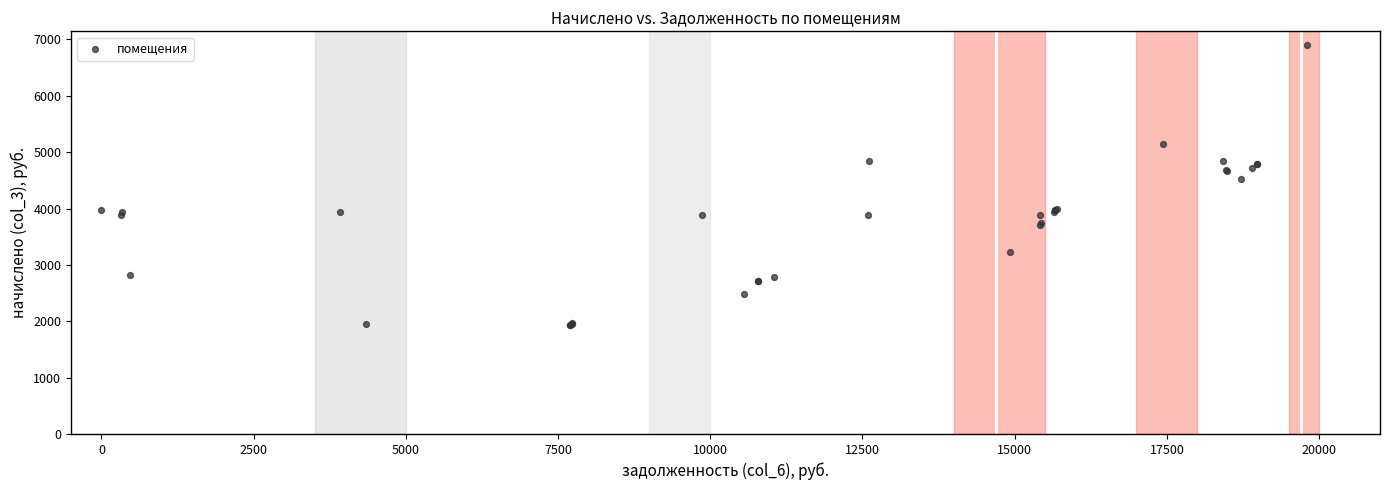

What Y value in the scatter plot is closest to 4409?

4531.9